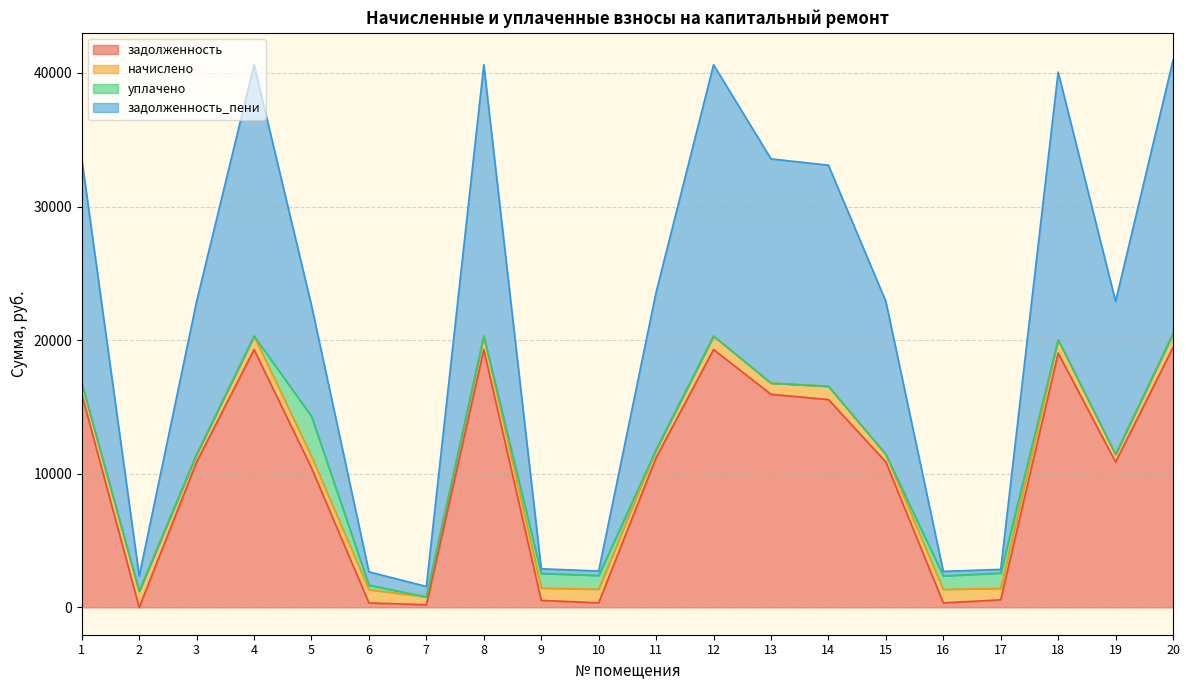

Between 4 and 20, which series saw the biggest shift?

задолженность_пени